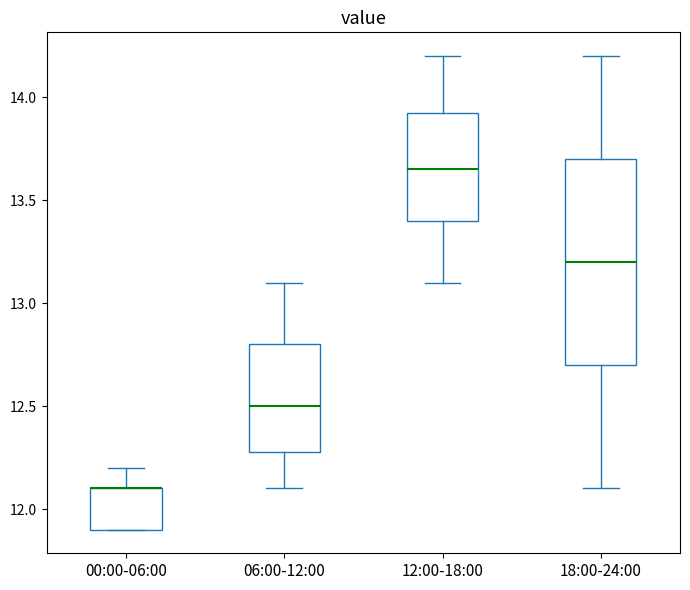

Which box is the tallest, from its lower edge to its upper edge?

18:00-24:00